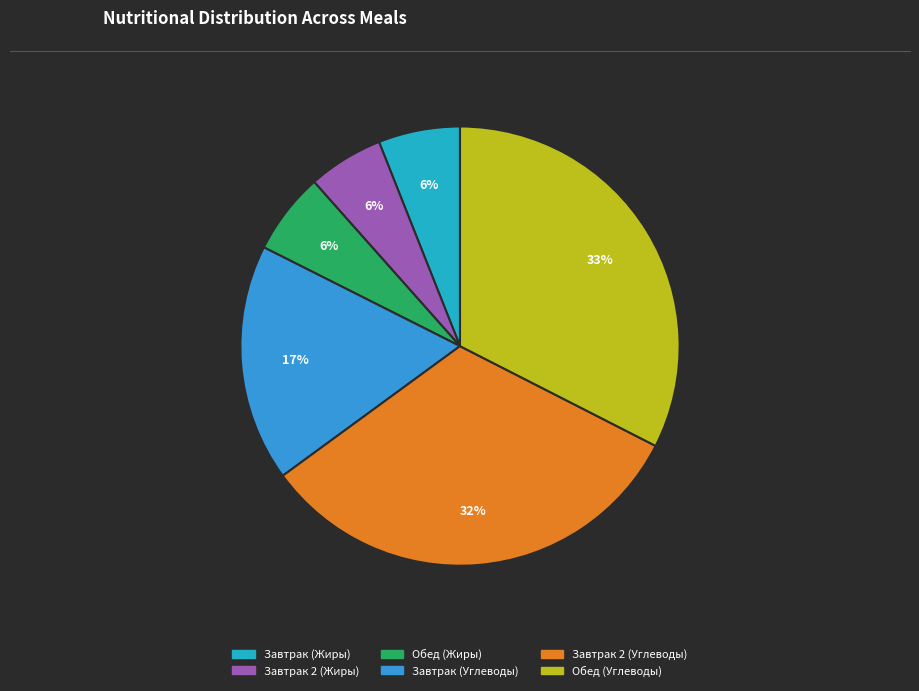

Do Завтрак (Жиры) and Обед (Жиры) together represent more than half of the pie?

No